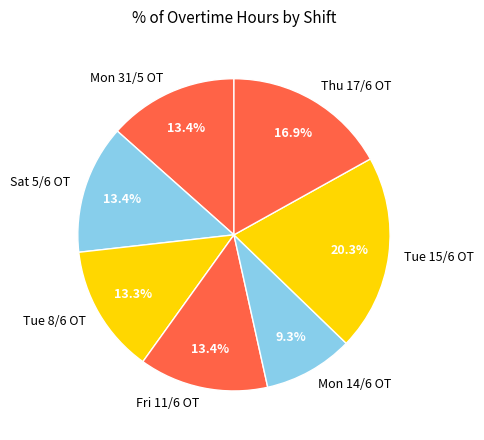

What percentage is the Sat 5/6 OT slice, to the nearest percent?

13%